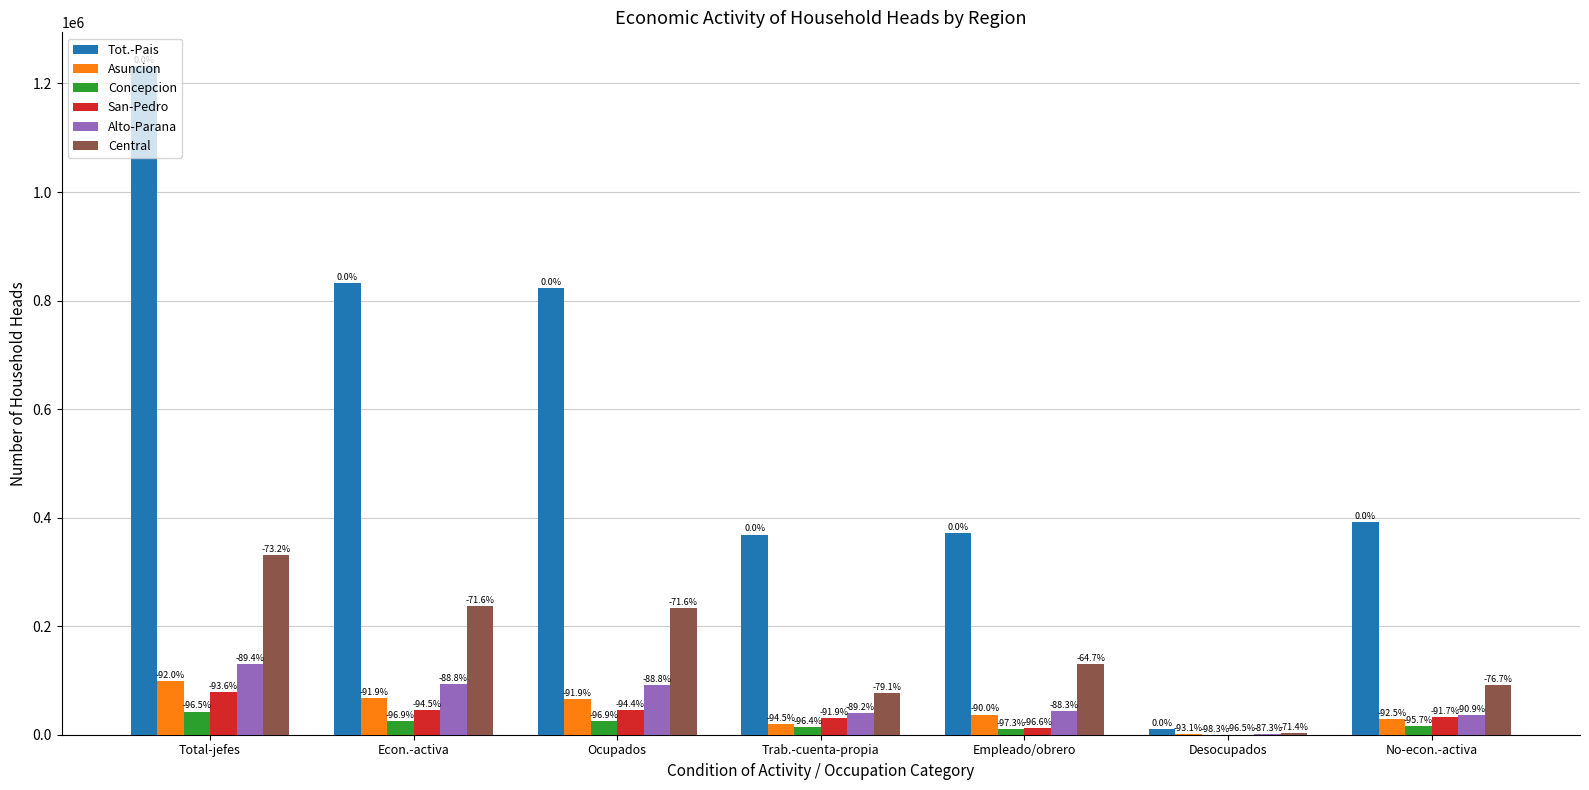

Are the bars horizontal?

No